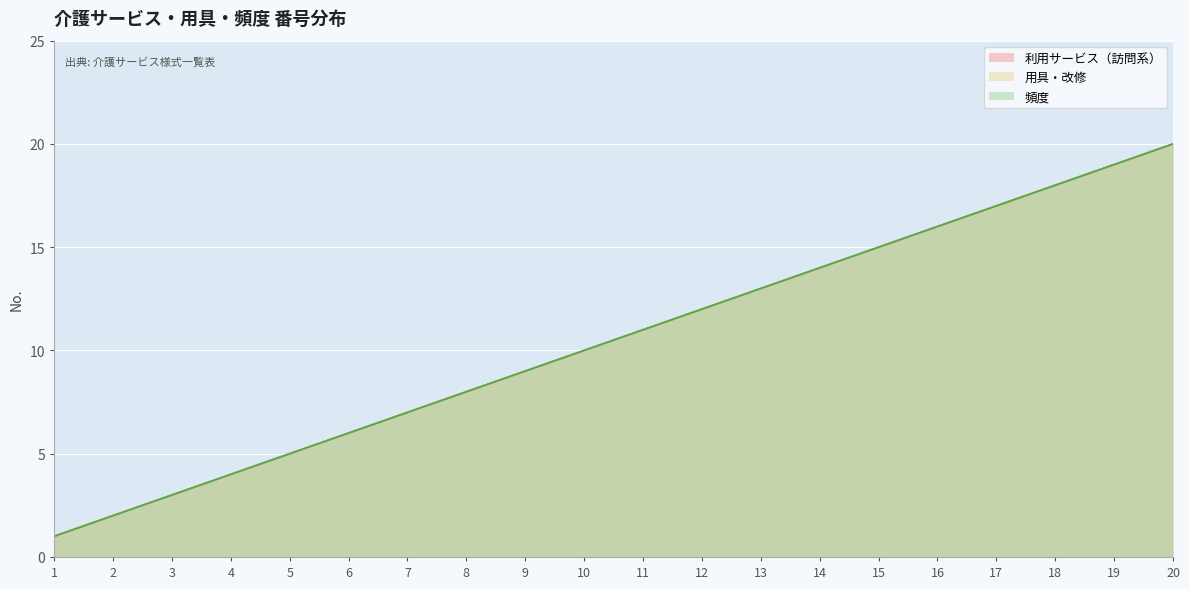

What is the sum of all 用具・改修 values?

210